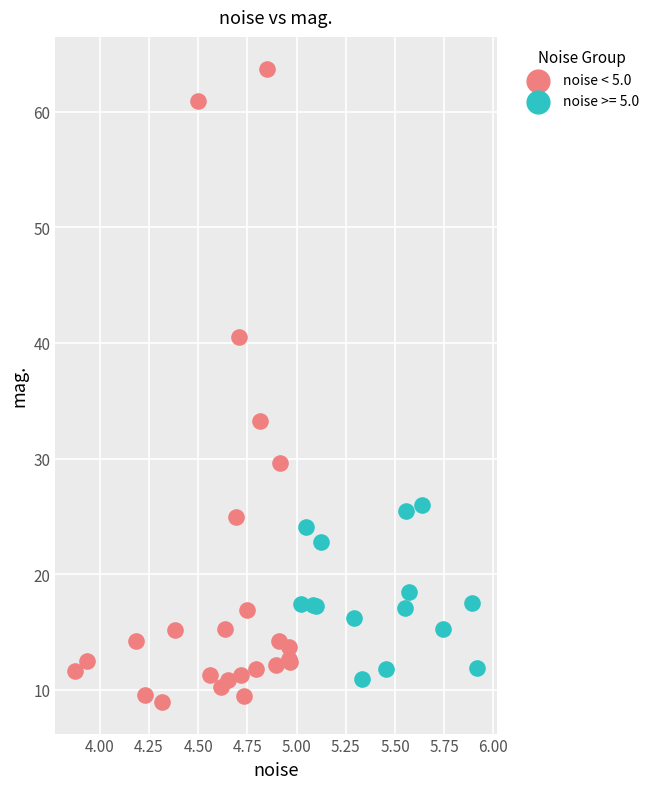

Which series has the widest spread of Y values?

noise < 5.0